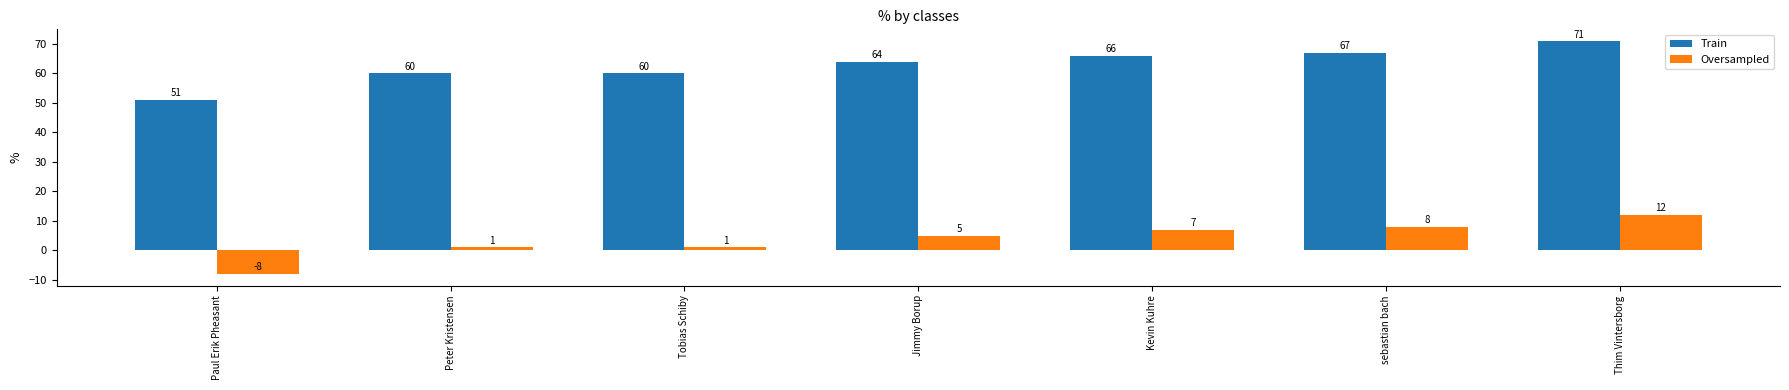

How many bars are there in total?

14